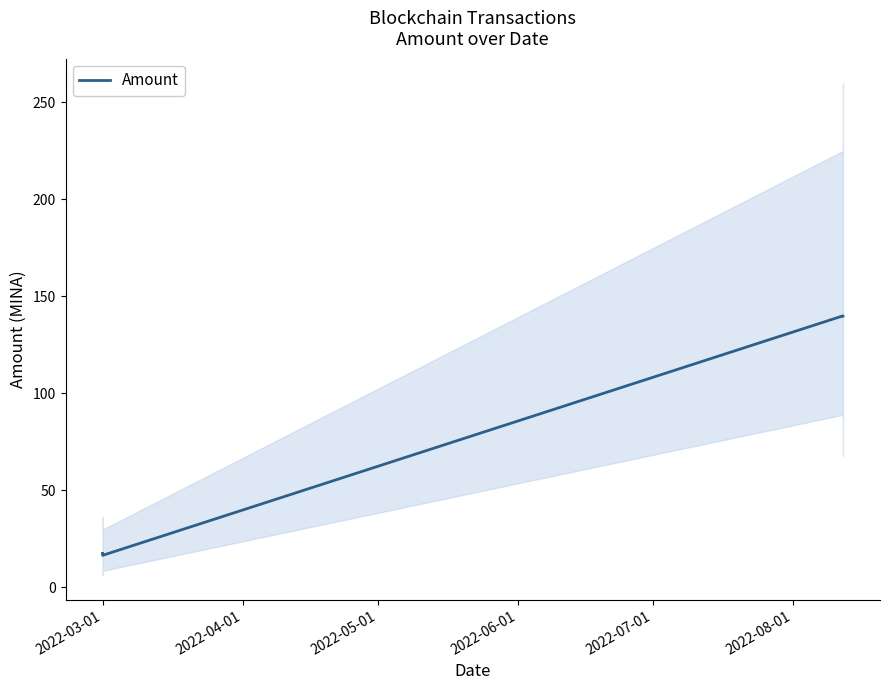

How many series are shown in this chart?

1